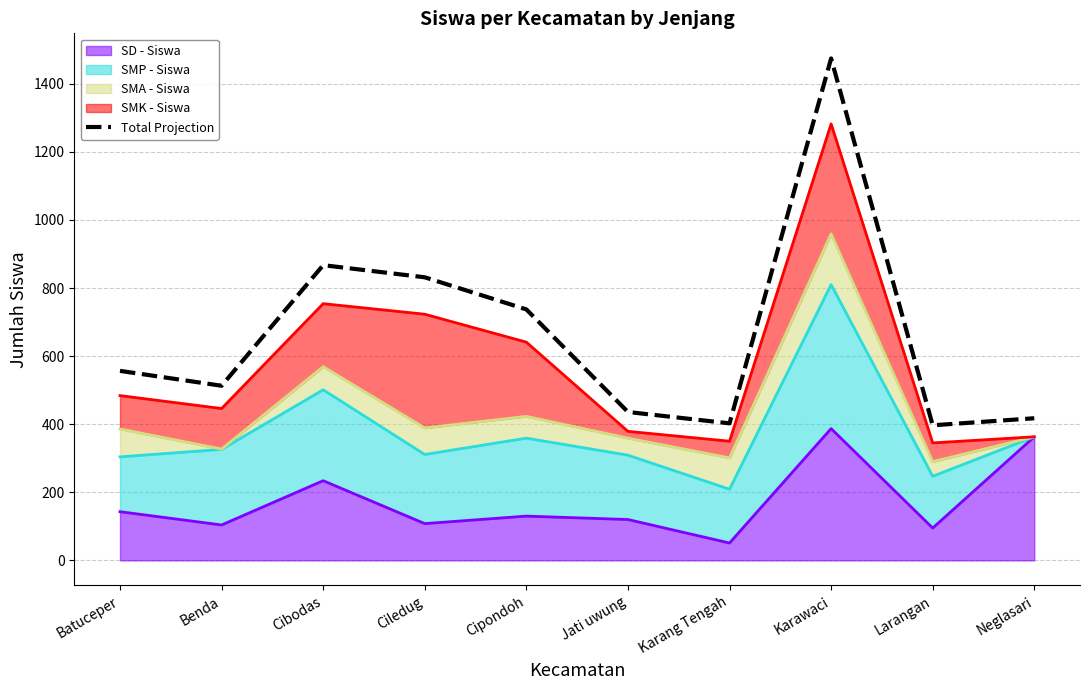

Reading left to right, list all the values displayed in this chart.

Batuceper=556.6	Benda=512.9	Cibodas=867.1	Ciledug=831.4	Cipondoh=737.1	Jati uwung=435.8	Karang Tengah=402.5	Karawaci=1474.3	Larangan=396.7	Neglasari=417.4